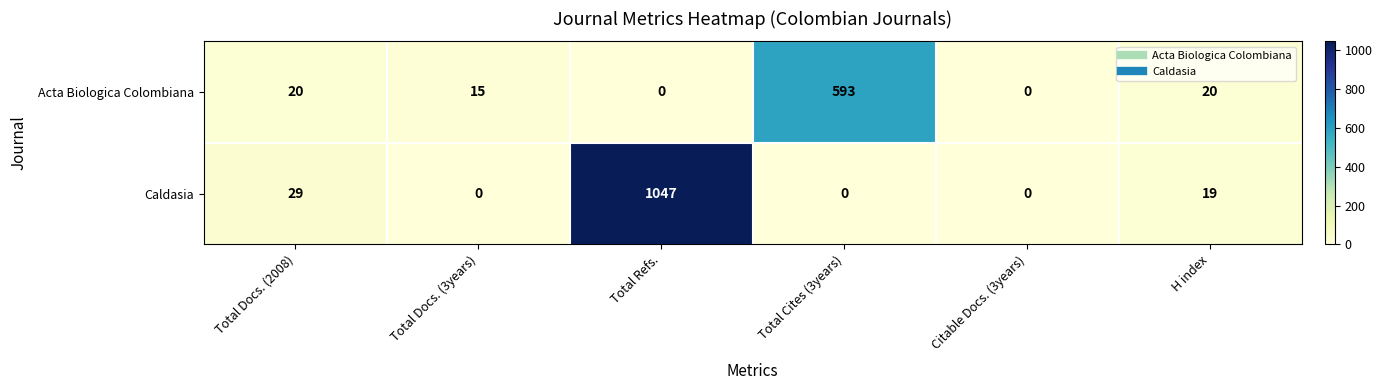

At which label does Acta Biologica Colombiana reach its peak?

Total Cites (3years)